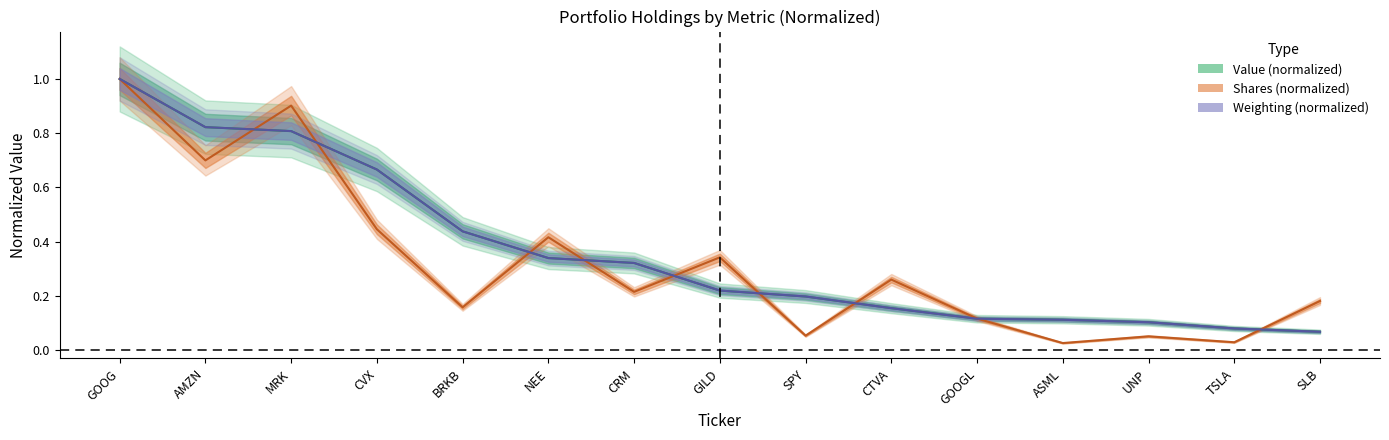

True or false: Shares has a value of 0.6 at GILD.

False